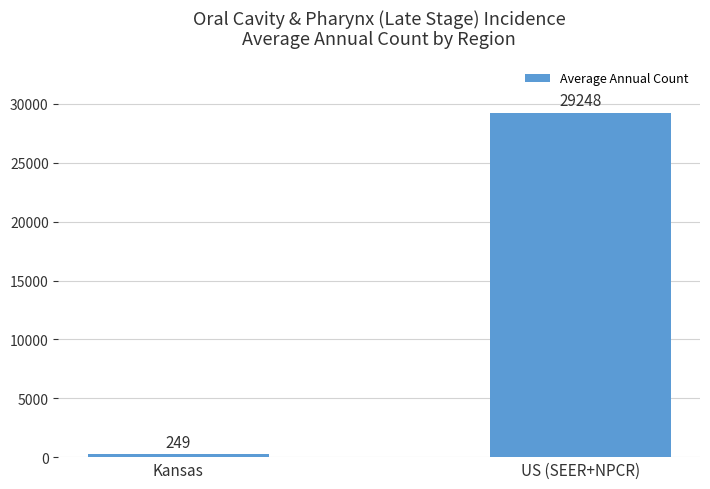

Are the bars grouped side by side (vs. stacked)?

No